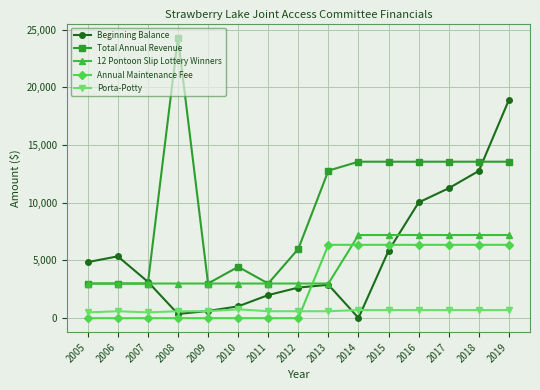

Which series has the widest spread of values?

Total Annual Revenue